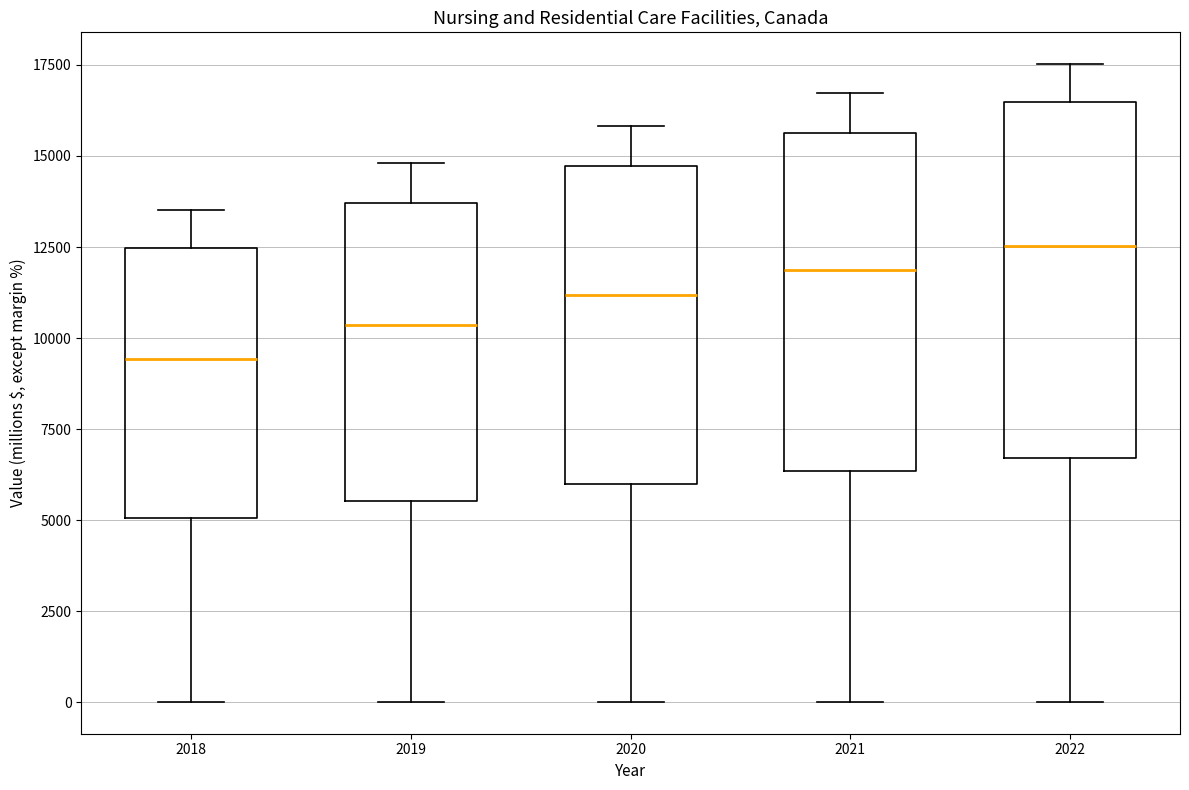

Reading left to right, read every box against the y-axis: the position of its median line, the range the box covers, and the ends of its whiskers. The values are not printed on the chart, so give them approximately, as read against the axis.

2018: median 9500, box 5000 to 12500, whiskers 0 to 13500
2019: median 10500, box 5500 to 13500, whiskers 0 to 15000
2020: median 11000, box 6000 to 14500, whiskers 0 to 16000
2021: median 12000, box 6500 to 15500, whiskers 0 to 16500
2022: median 12500, box 6500 to 16500, whiskers 0 to 17500